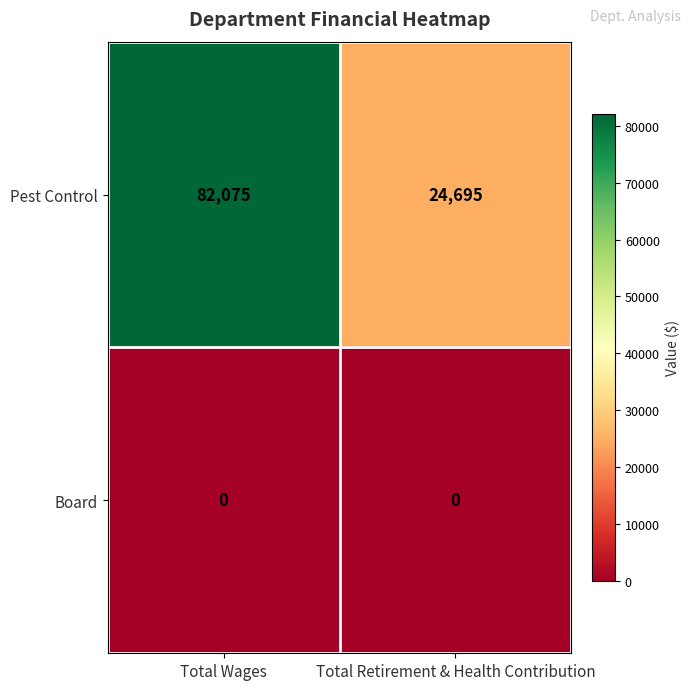

At how many categories does at least one series exceed 2463?

2